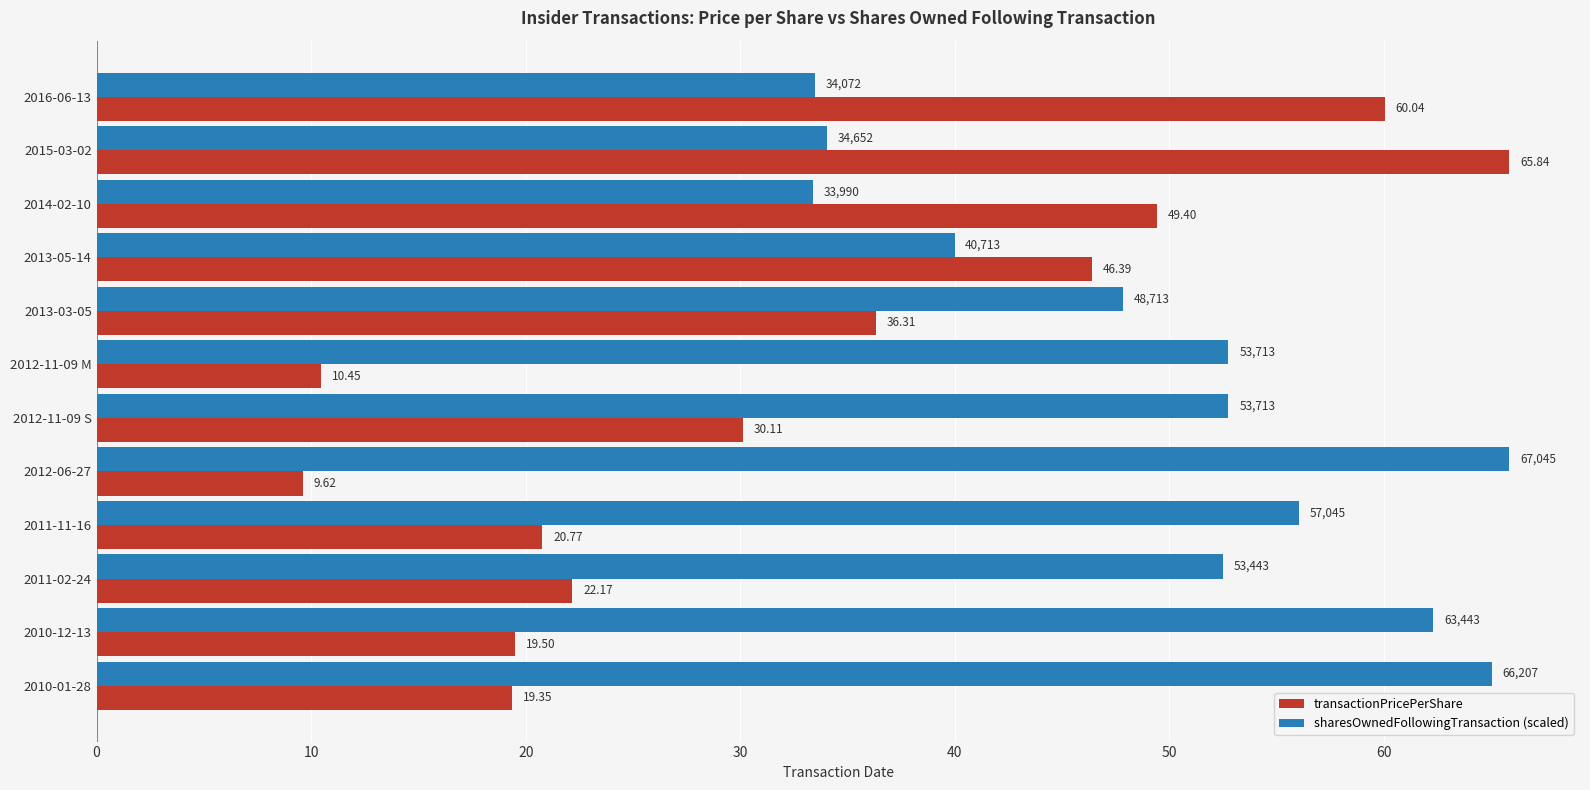

Which series has the widest spread of values?

transactionPricePerShare